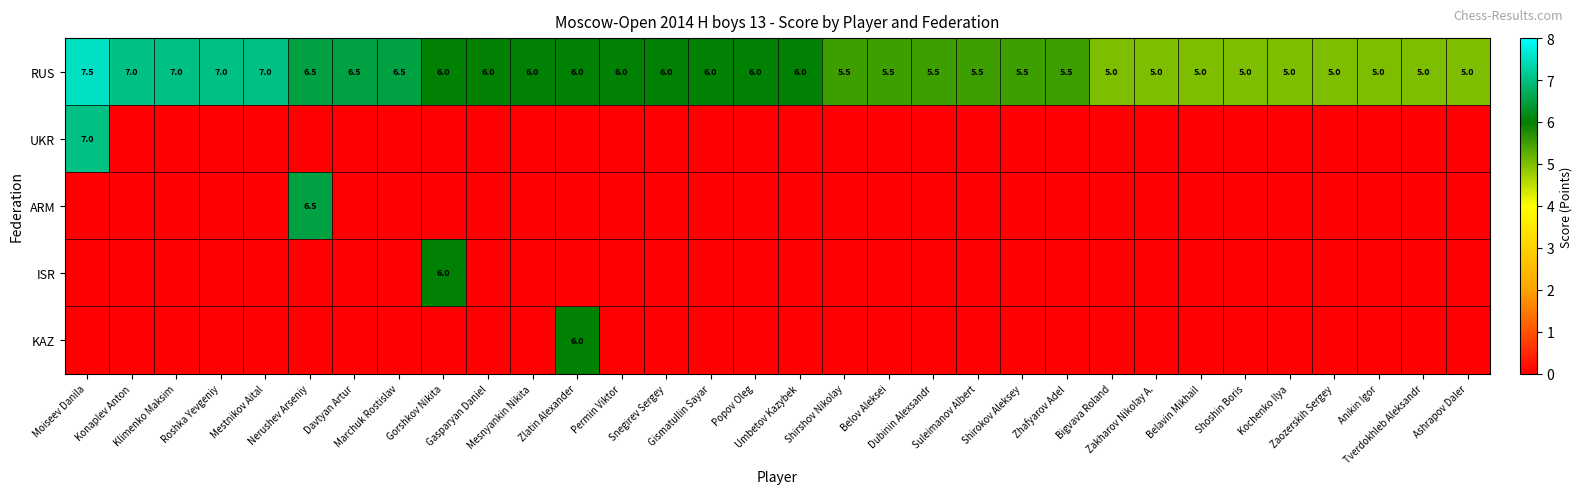

What is the difference between the maximum and minimum values in the RUS series?

2.5